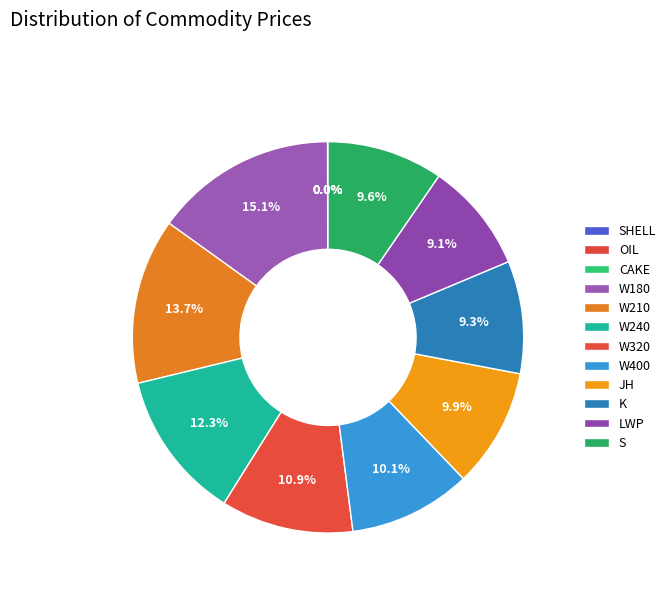

Approximately how many times larger is the value at LWP compared to W180?

0.6